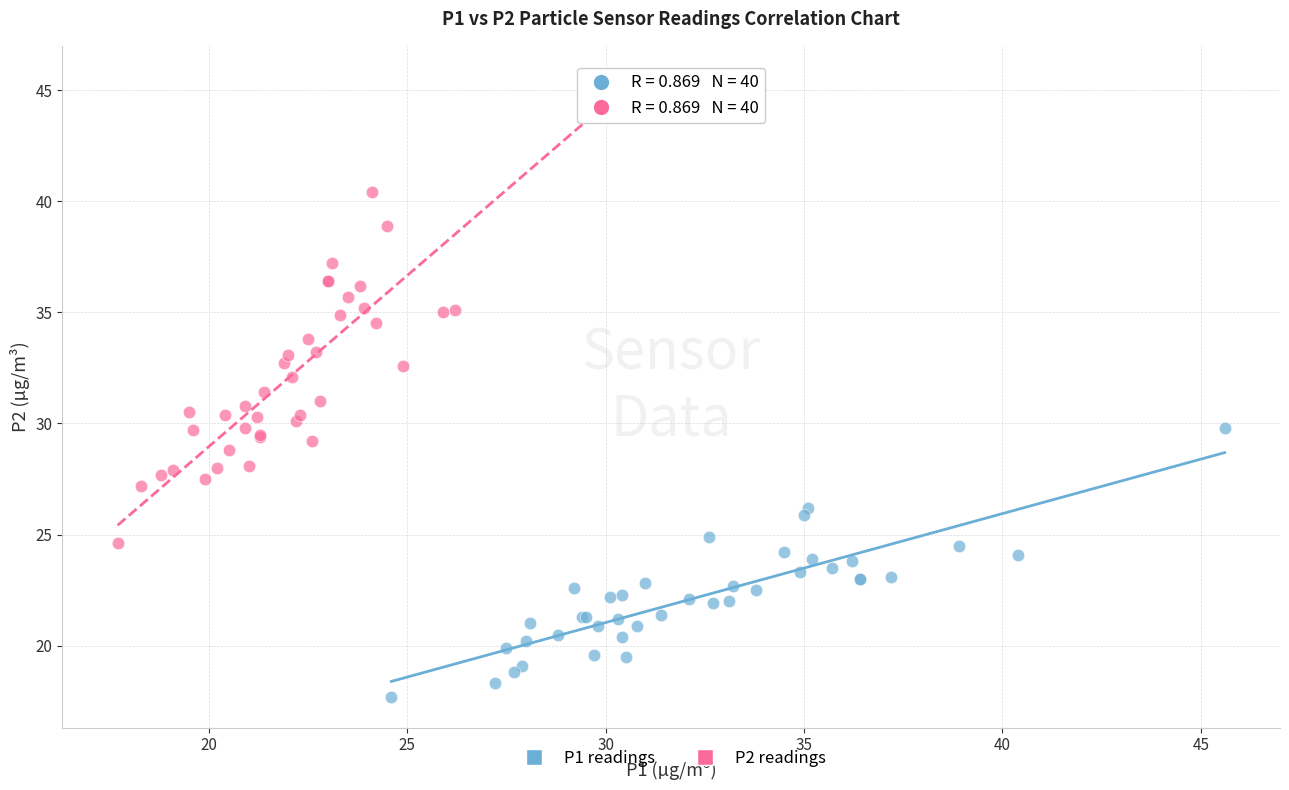

Which series reaches the maximum Y coordinate?

P2 readings